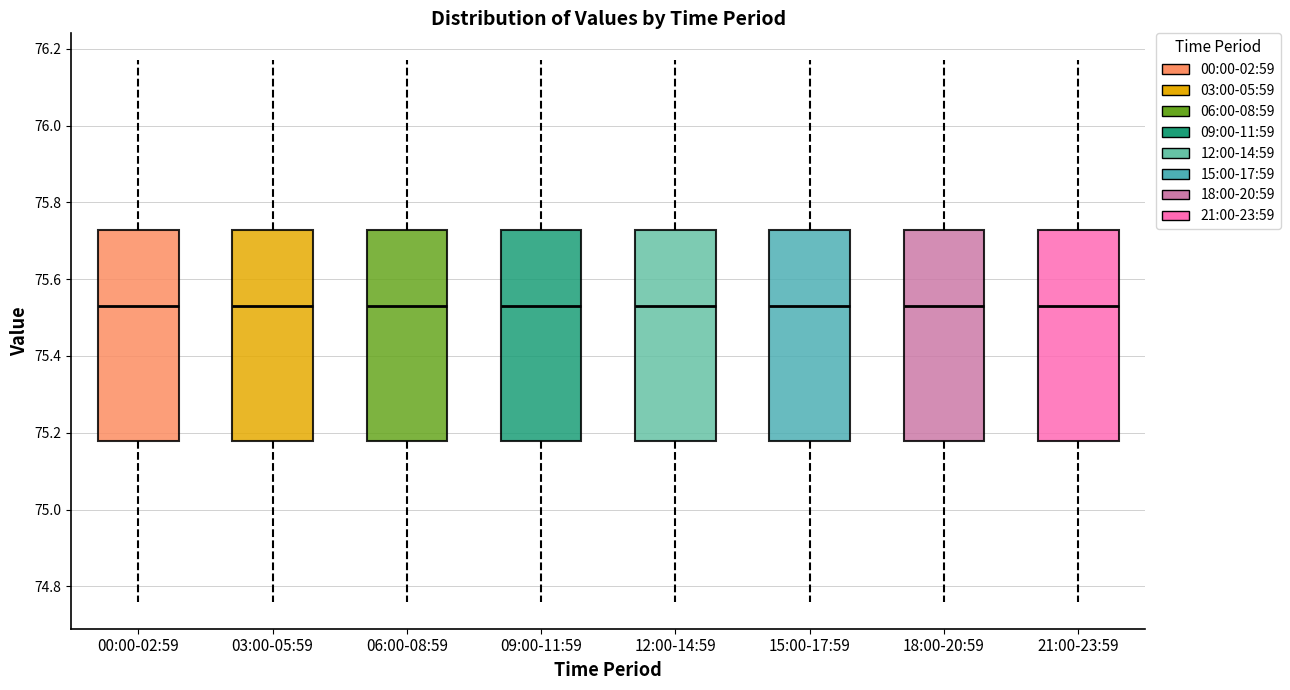

Reading left to right, transcribe this box plot: for each box, give where its median line is, the range the box spans, and where its two whiskers end, as read against the y-axis. The values are not printed on the chart, so give them approximately, as read against the axis.

00:00-02:59: median 75.54, box 75.18 to 75.72, whiskers 74.76 to 76.18
03:00-05:59: median 75.54, box 75.18 to 75.72, whiskers 74.76 to 76.18
06:00-08:59: median 75.54, box 75.18 to 75.72, whiskers 74.76 to 76.18
09:00-11:59: median 75.54, box 75.18 to 75.72, whiskers 74.76 to 76.18
12:00-14:59: median 75.54, box 75.18 to 75.72, whiskers 74.76 to 76.18
15:00-17:59: median 75.54, box 75.18 to 75.72, whiskers 74.76 to 76.18
18:00-20:59: median 75.54, box 75.18 to 75.72, whiskers 74.76 to 76.18
21:00-23:59: median 75.54, box 75.18 to 75.72, whiskers 74.76 to 76.18